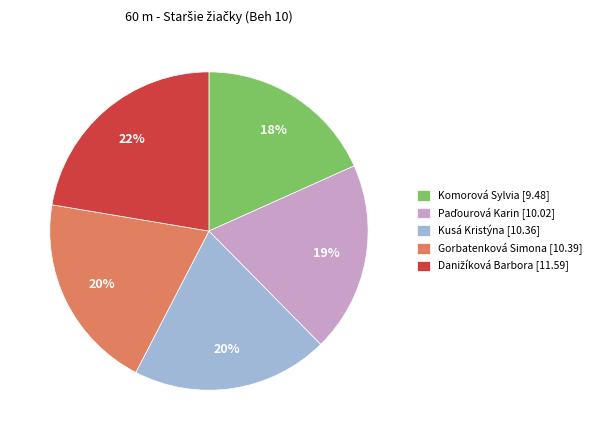

The Kusá Kristýna [10.36] slice represents 32% of the pie. True or false?

False